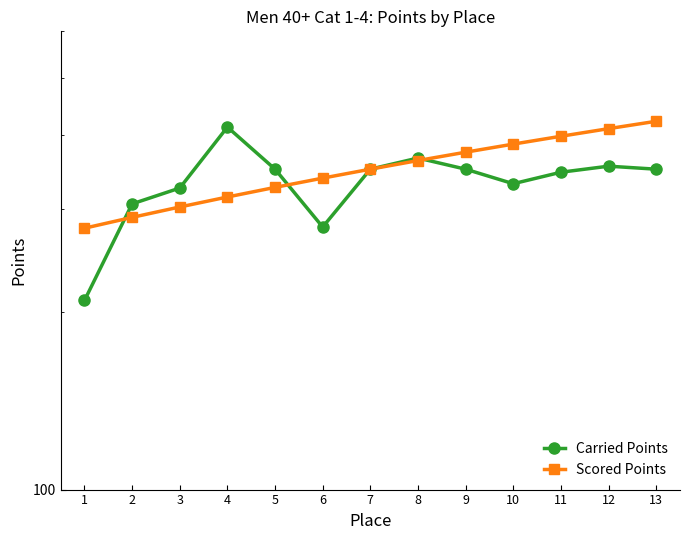

How many values in the Scored Points series are below 350?

6